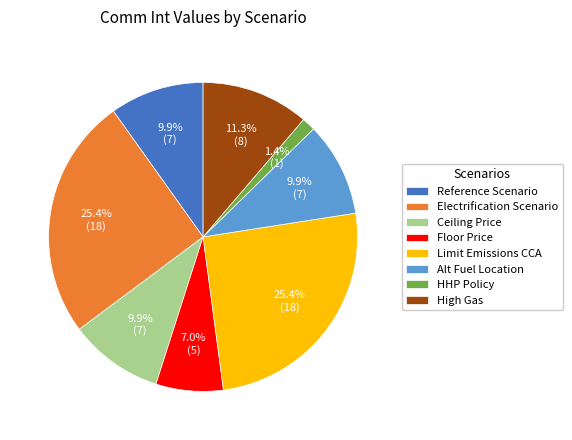

Is Floor Price the majority of the pie?

No